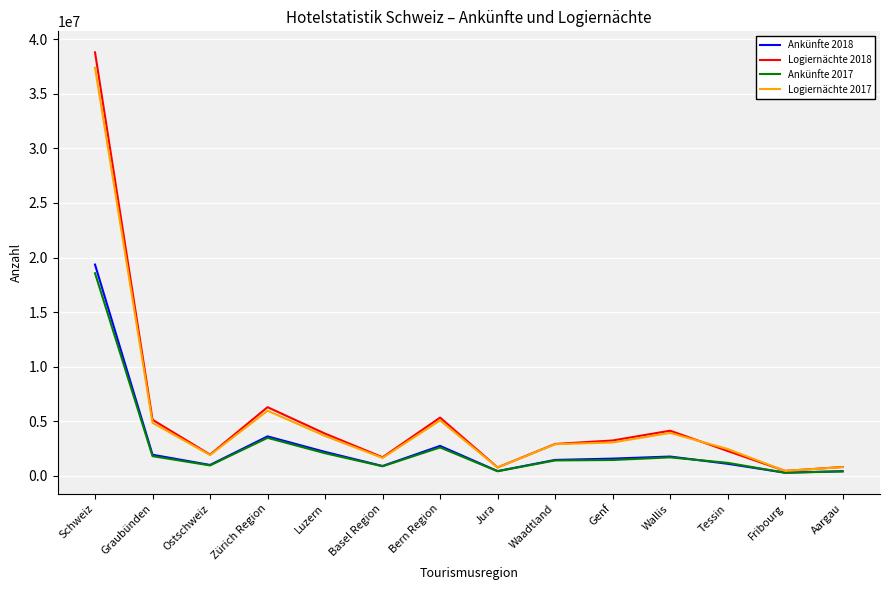

Which series has the widest spread of values?

Logiernächte 2018